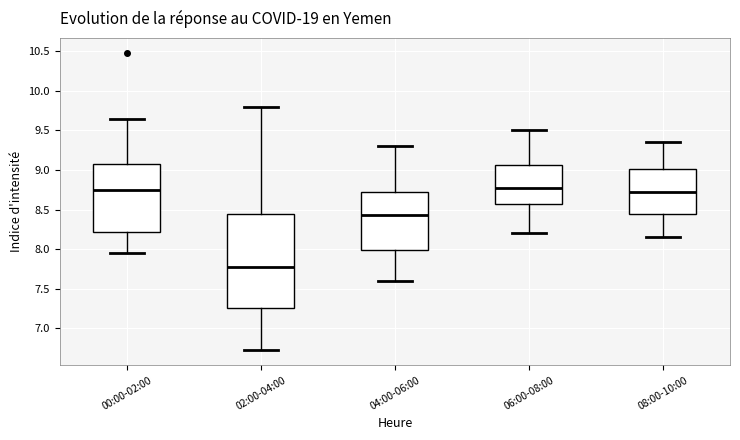

Reading left to right, read every box against the y-axis: the position of its median line, the range the box covers, and the ends of its whiskers. The values are not printed on the chart, so give them approximately, as read against the axis.

00:00-02:00: median 8.75, box 8.20 to 9.10, whiskers 7.95 to 9.65
02:00-04:00: median 7.80, box 7.25 to 8.45, whiskers 6.70 to 9.80
04:00-06:00: median 8.45, box 8.00 to 8.75, whiskers 7.60 to 9.30
06:00-08:00: median 8.80, box 8.60 to 9.05, whiskers 8.20 to 9.50
08:00-10:00: median 8.75, box 8.45 to 9.00, whiskers 8.15 to 9.35